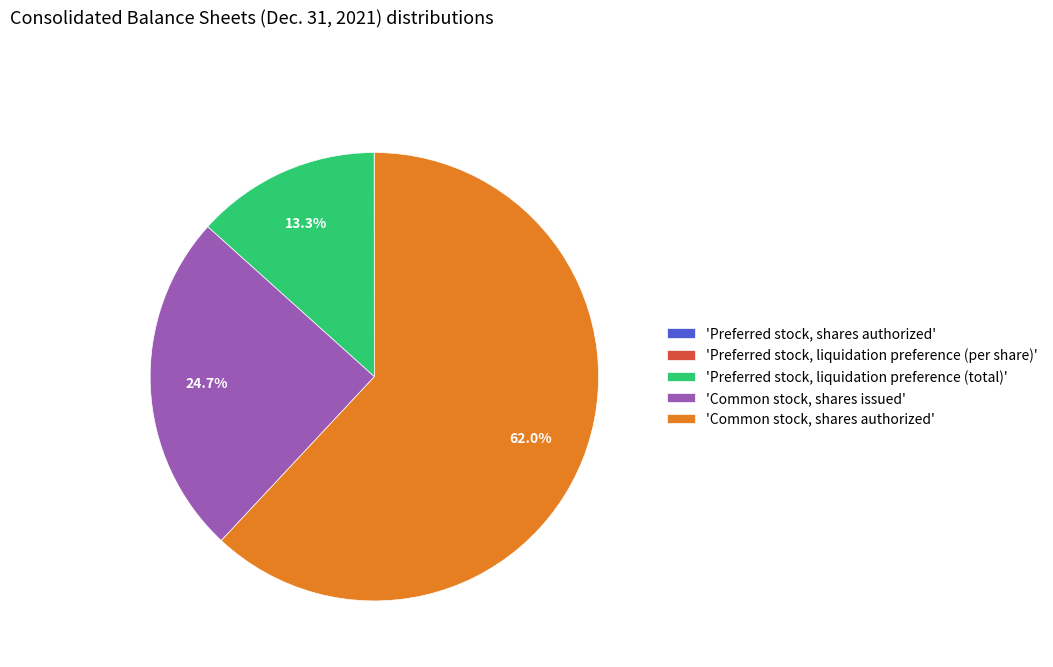

Is 'Preferred stock, liquidation preference (total)' the majority of the pie?

No